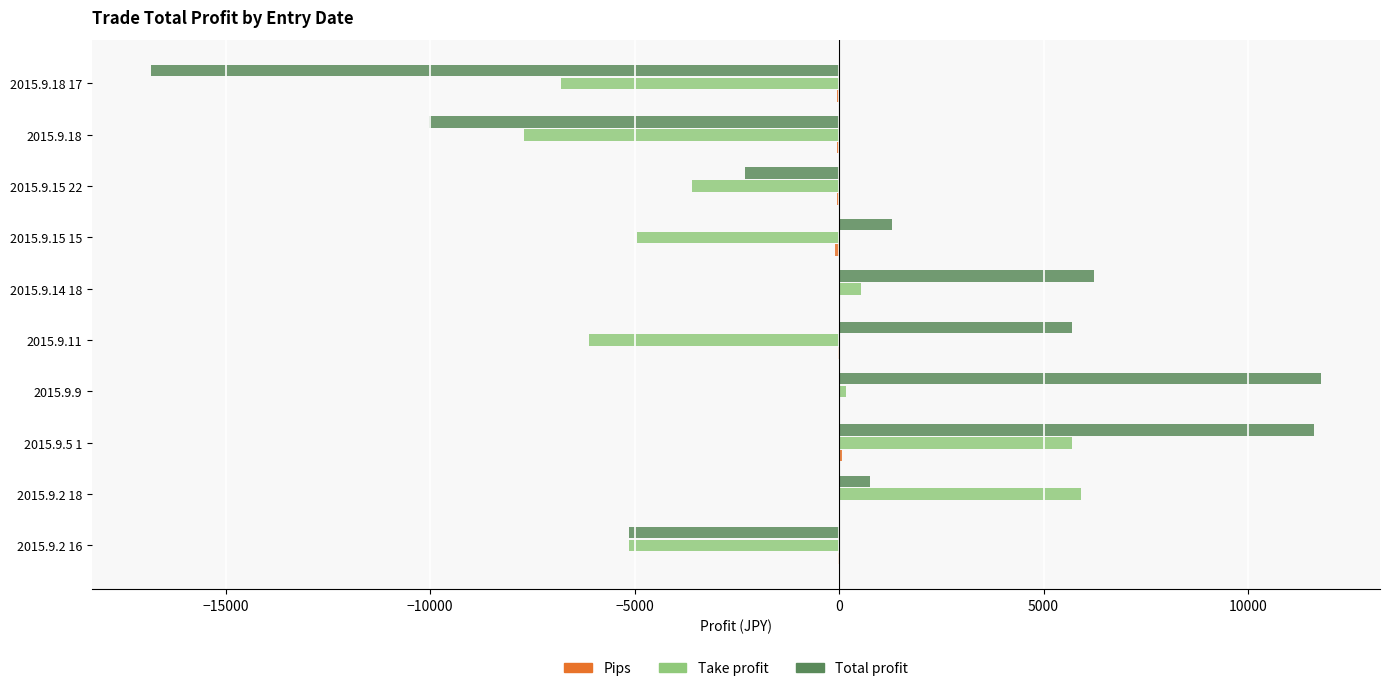

Is the value of Total profit at 2015.9.18 greater than the value of Take profit at 2015.9.14 18?

No